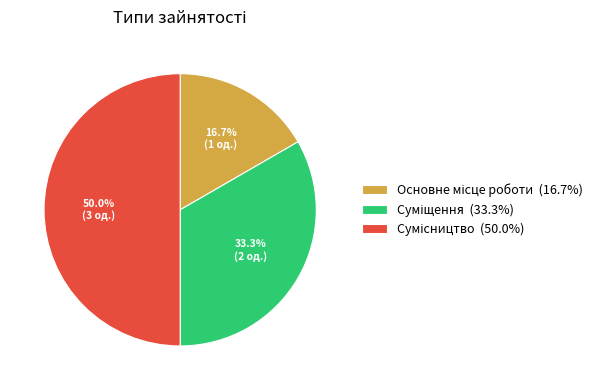

Do Сумісництво and Основне місце роботи together represent more than half of the pie?

Yes